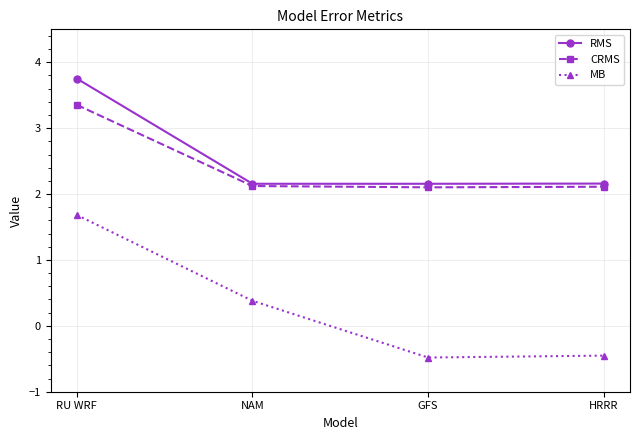

What is the sum of the MB values at RU WRF and HRRR?

1.2